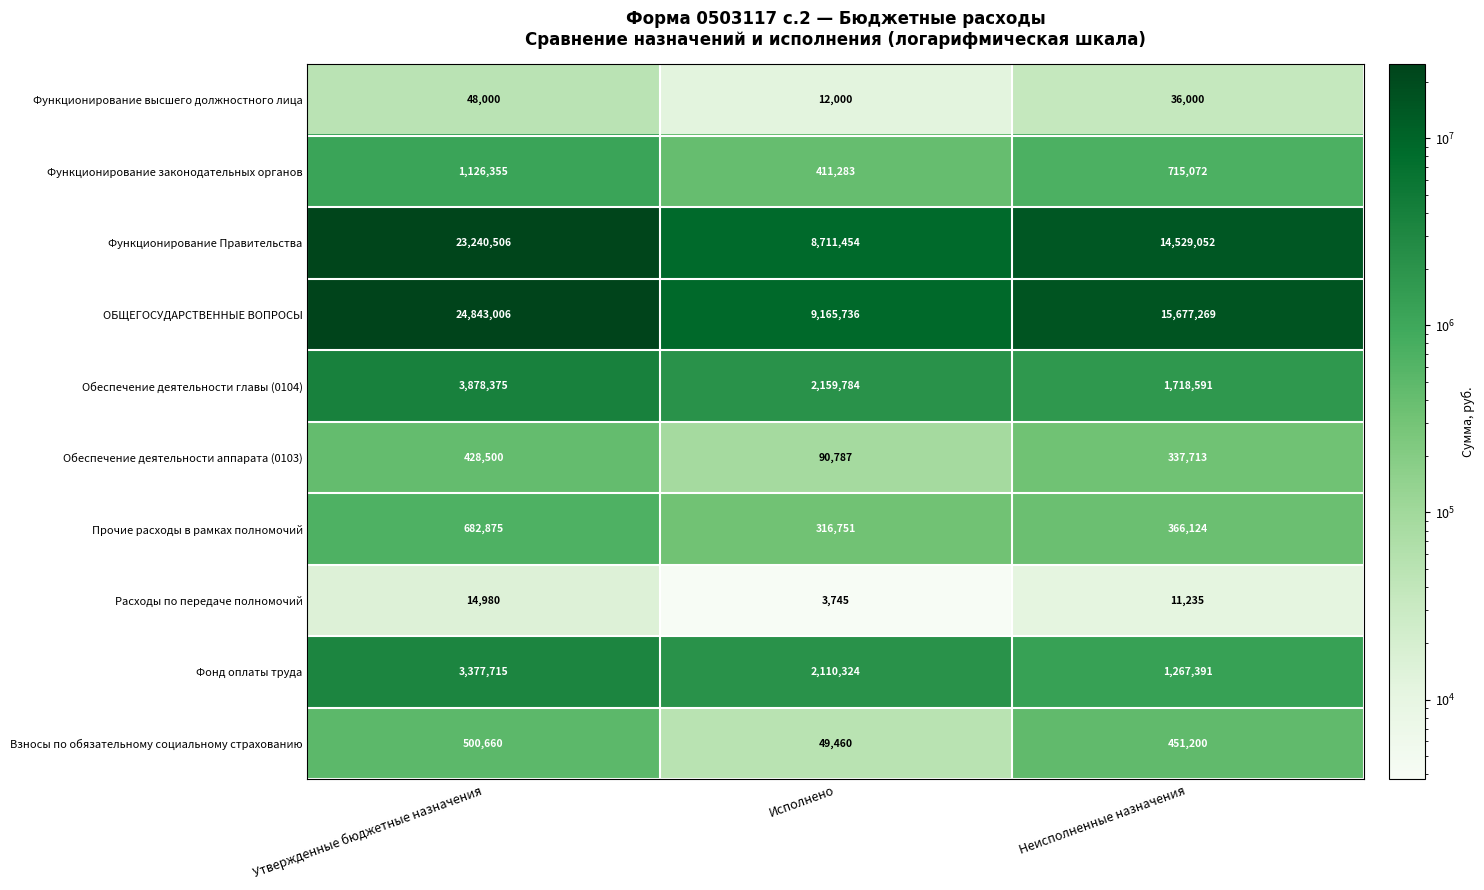

The value of Обеспечение деятельности главы (0104) at Утвержденные бюджетные назначения is 6782562. True or false?

False